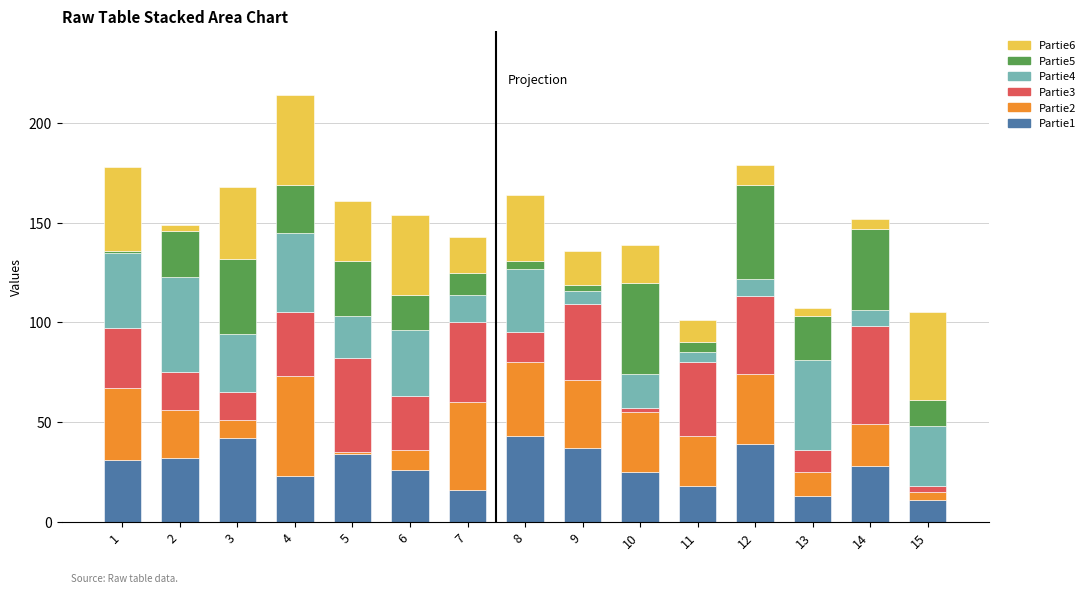

How many data points does each series have?

15